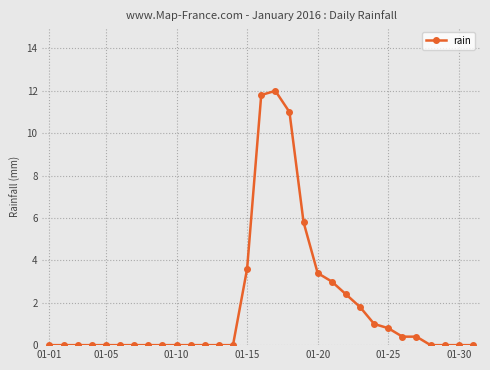

What is the value of the 19th point from the left?

5.8